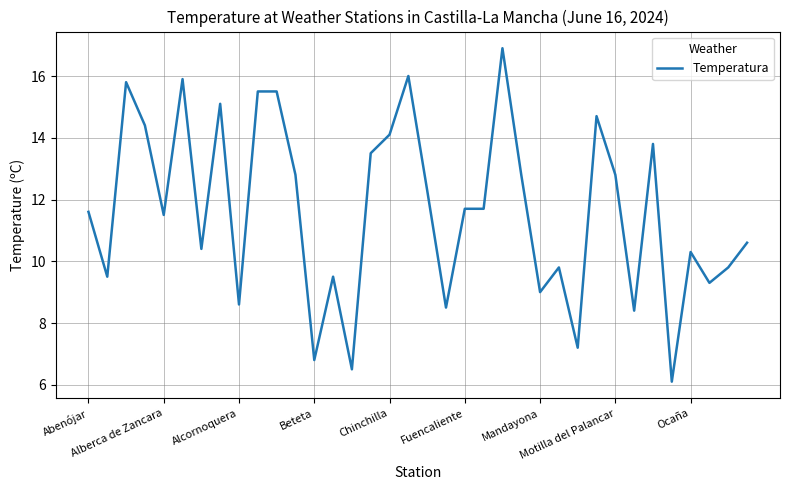

What is the maximum value shown in the chart?

16.9